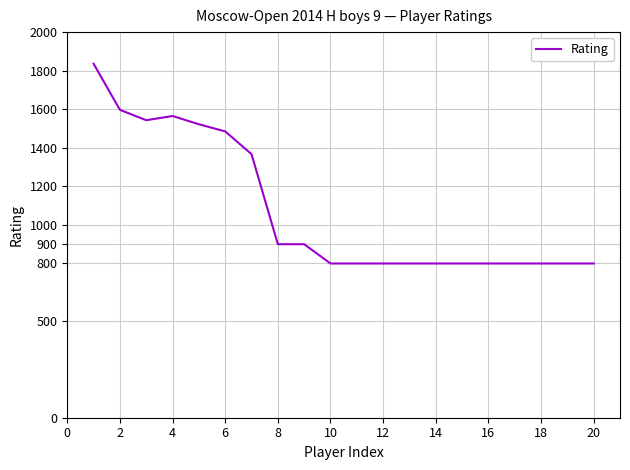

Reading left to right, list all the values displayed in this chart.

1836	1597	1543	1565	1522	1485	1367	900	900	800	800	800	800	800	800	800	800	800	800	800